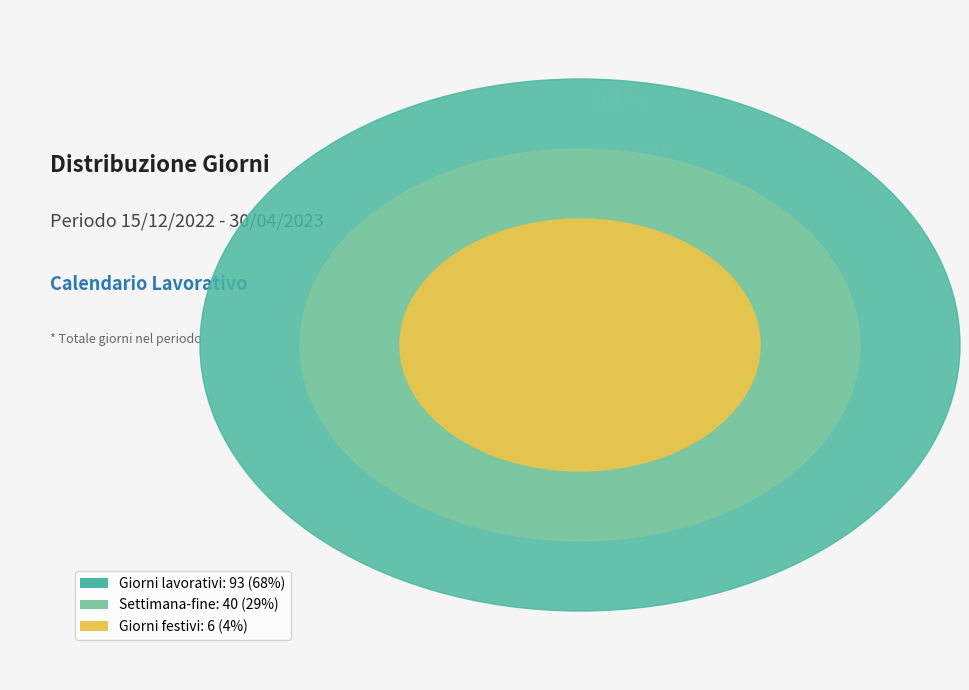

Which slice is the smallest?

Giorni festivi